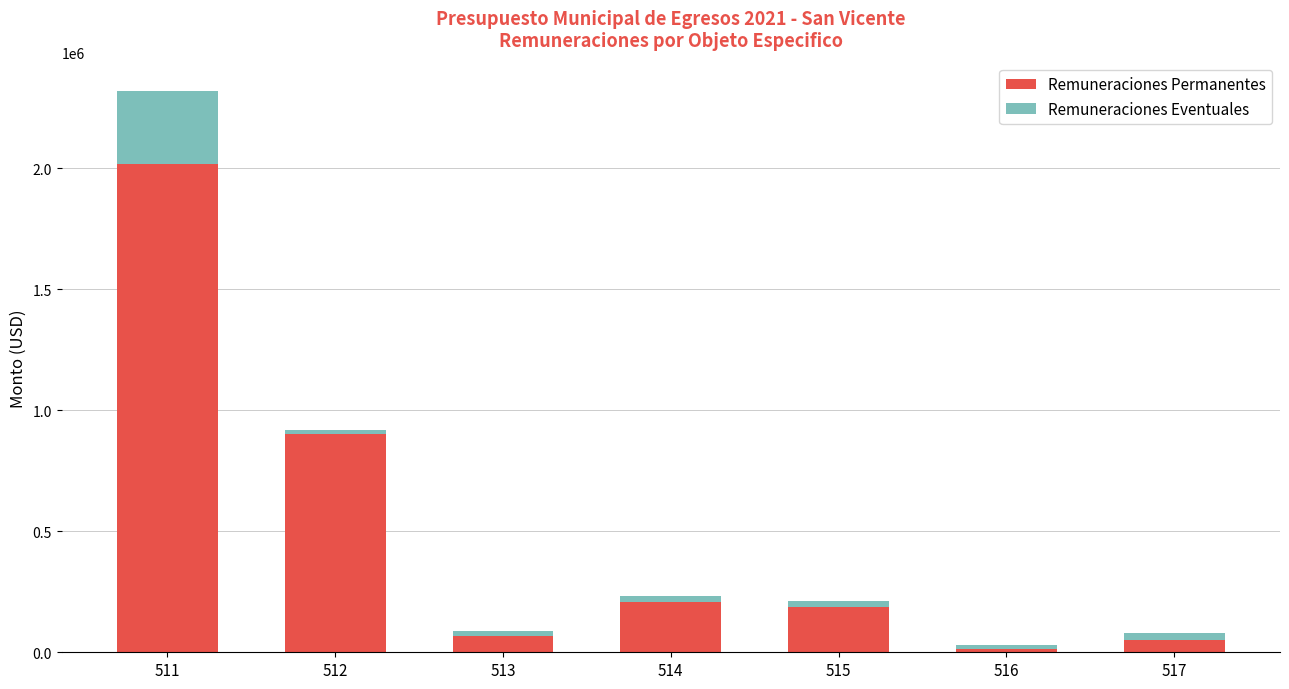

What is the highest value of the Remuneraciones Permanentes series?

2016610.0